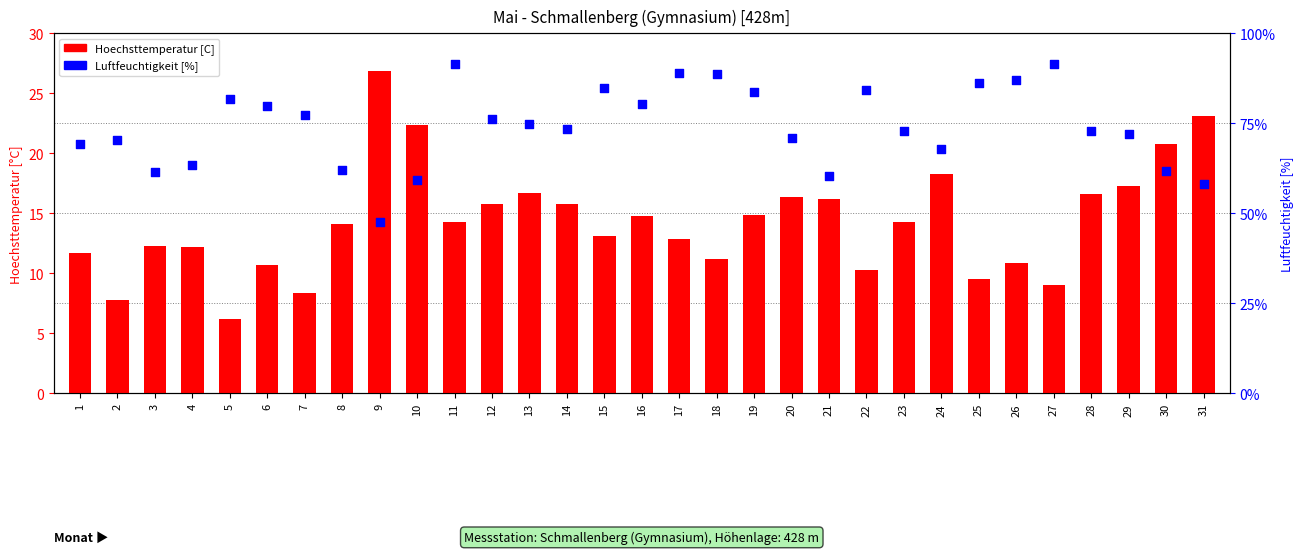

Is the value of Hoechsttemperatur [C] at 19 greater than the value of Luftfeuchtigkeit [%] at 27?

No